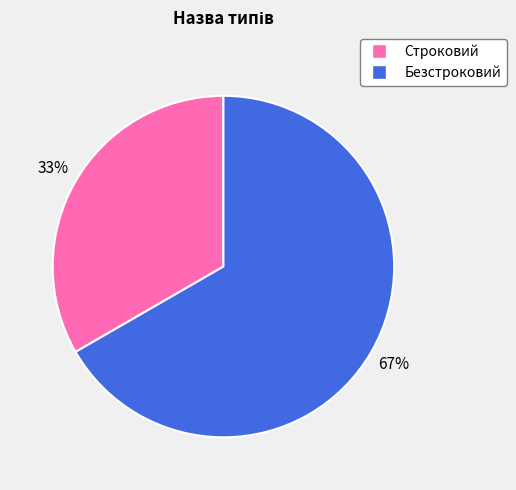

What is the largest slice in the pie chart?

Безстроковий